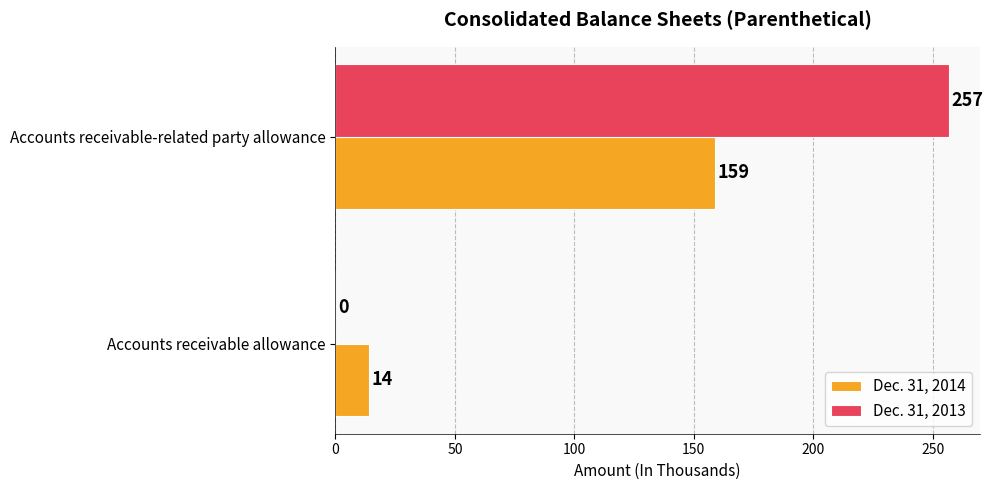

Which label corresponds to the largest value in the chart?

Accounts receivable-related party allowance